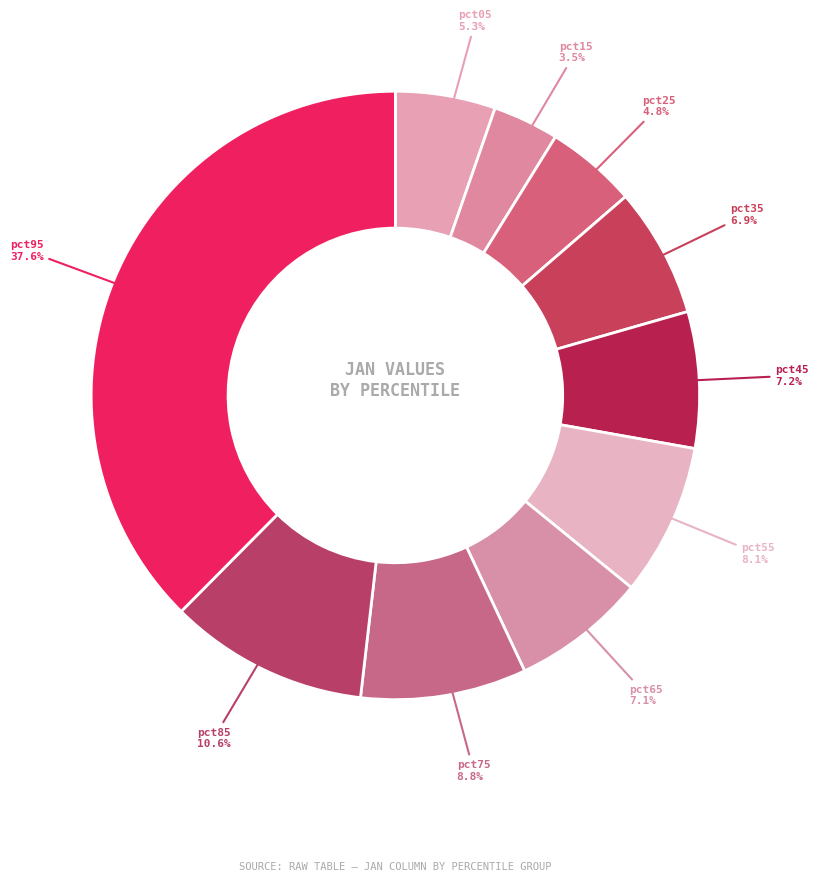

To the nearest percent, what is the average slice percentage?

10%